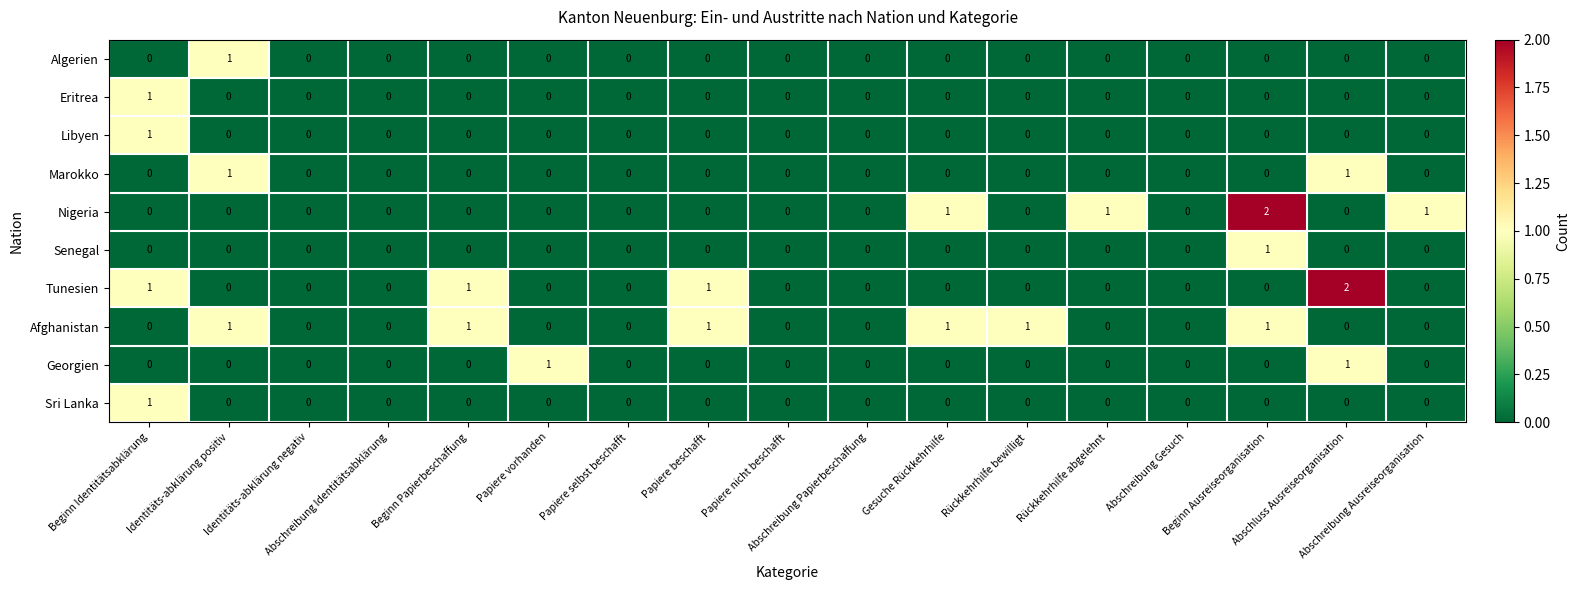

Which series has the largest total across all categories?

Afghanistan